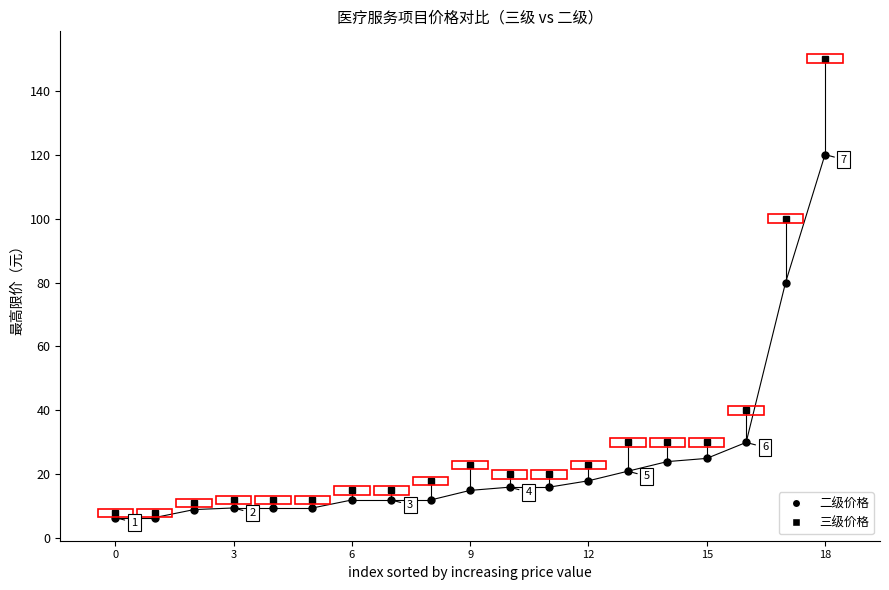

Which series has the largest total across all categories?

三级价格